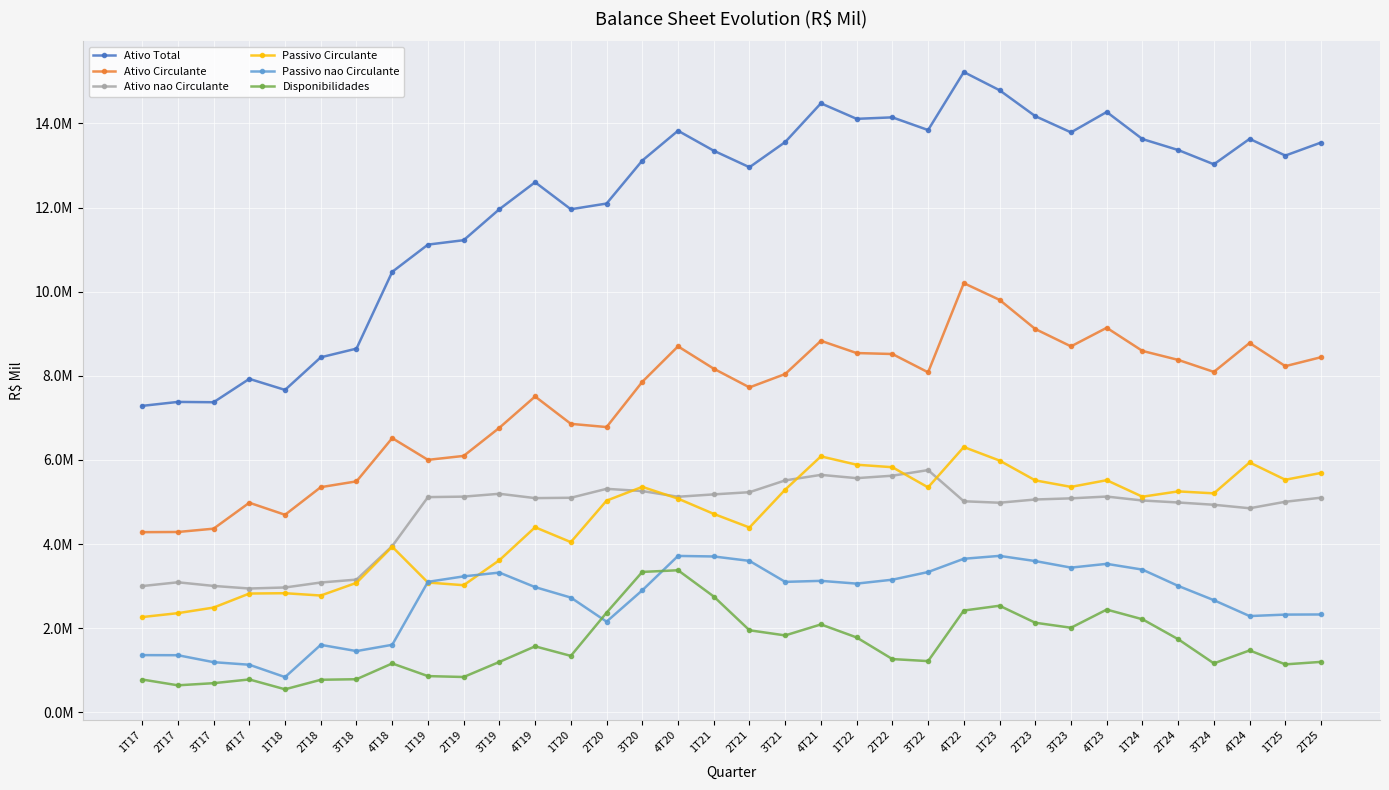

Is this an area chart (filled region under the line)?

No